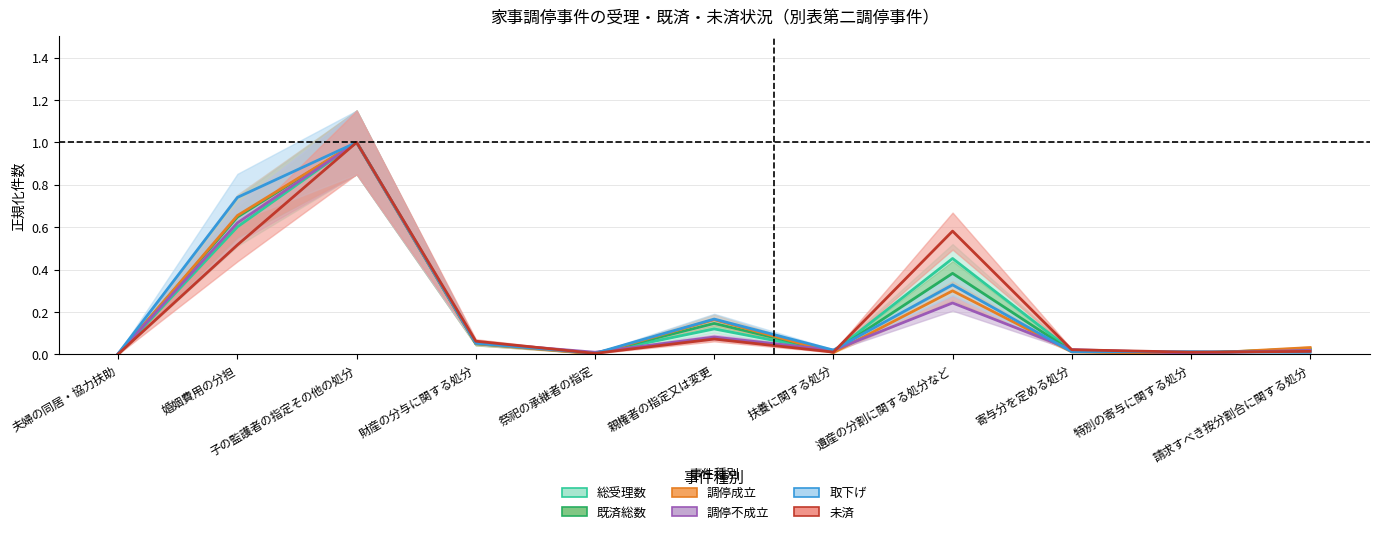

True or false: 取下げ and 調停不成立 cross at least once.

True